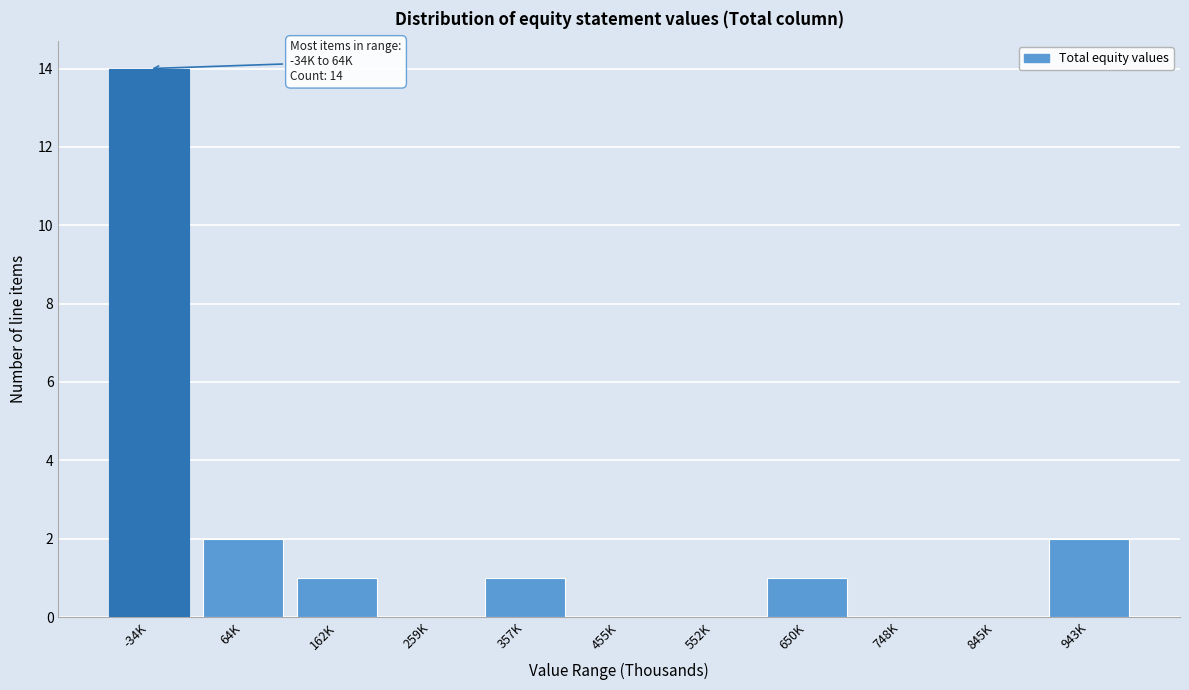

Reading left to right, list all the values displayed in this chart.

-34K=14	64K=2	162K=1	259K=0	357K=1	455K=0	552K=0	650K=1	748K=0	845K=0	943K=2